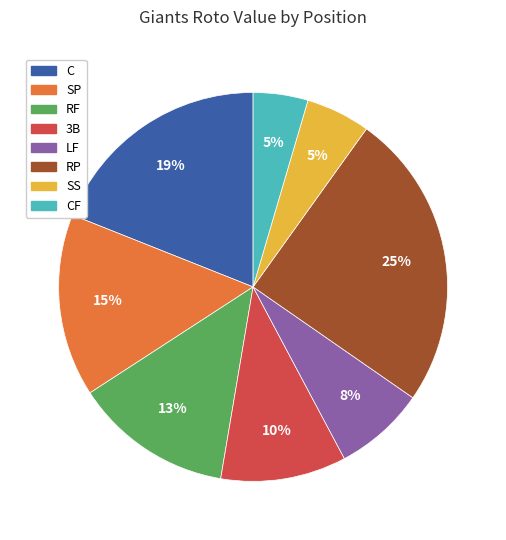

True or false: SP accounts for 5% of the total.

False